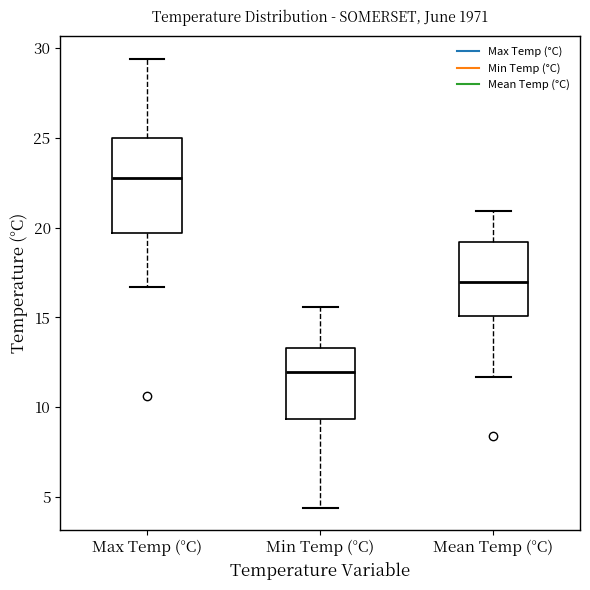

Which box has the lowest median line?

Min Temp (°C)